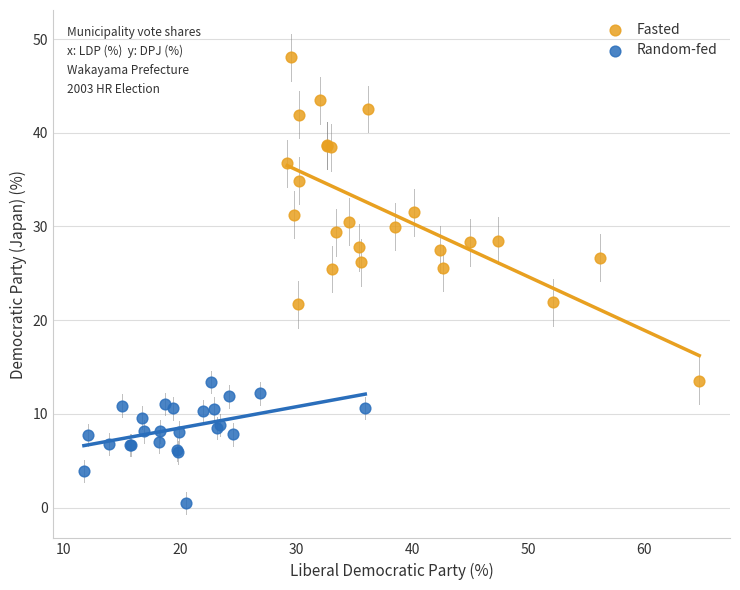

Which series contains the lowest Y value?

Random-fed